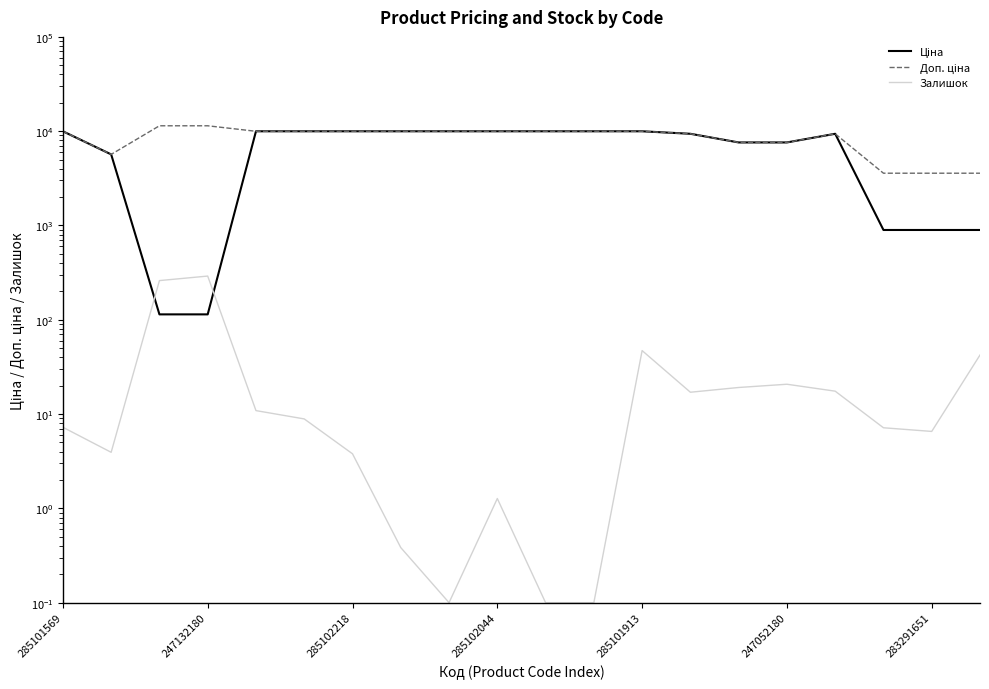

How many series are shown in this chart?

3